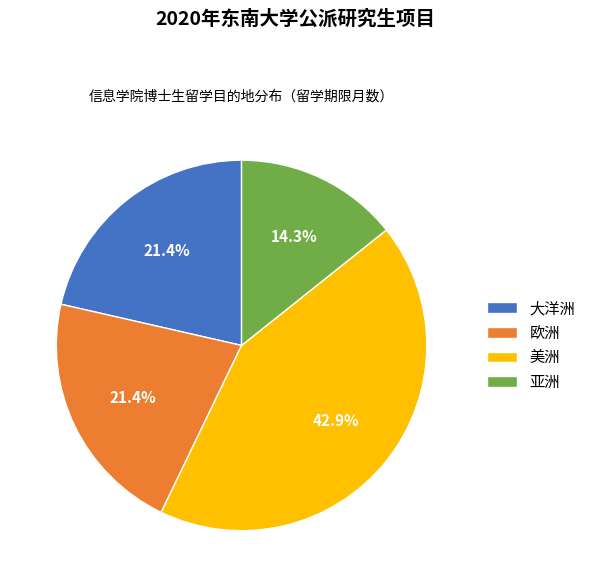

Combined, what portion of the pie is 美洲 and 欧洲?

64.3%